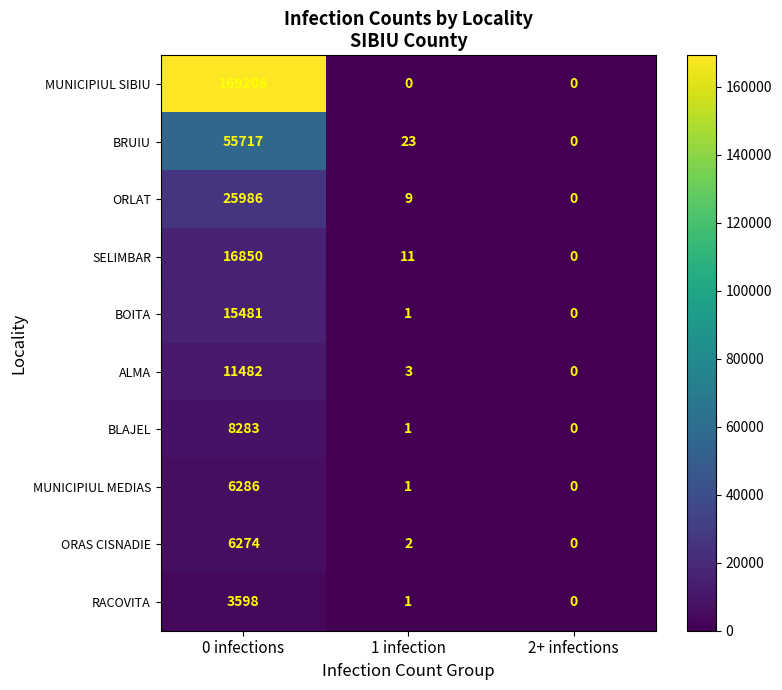

At which category is the sum across all series the highest?

0 infections